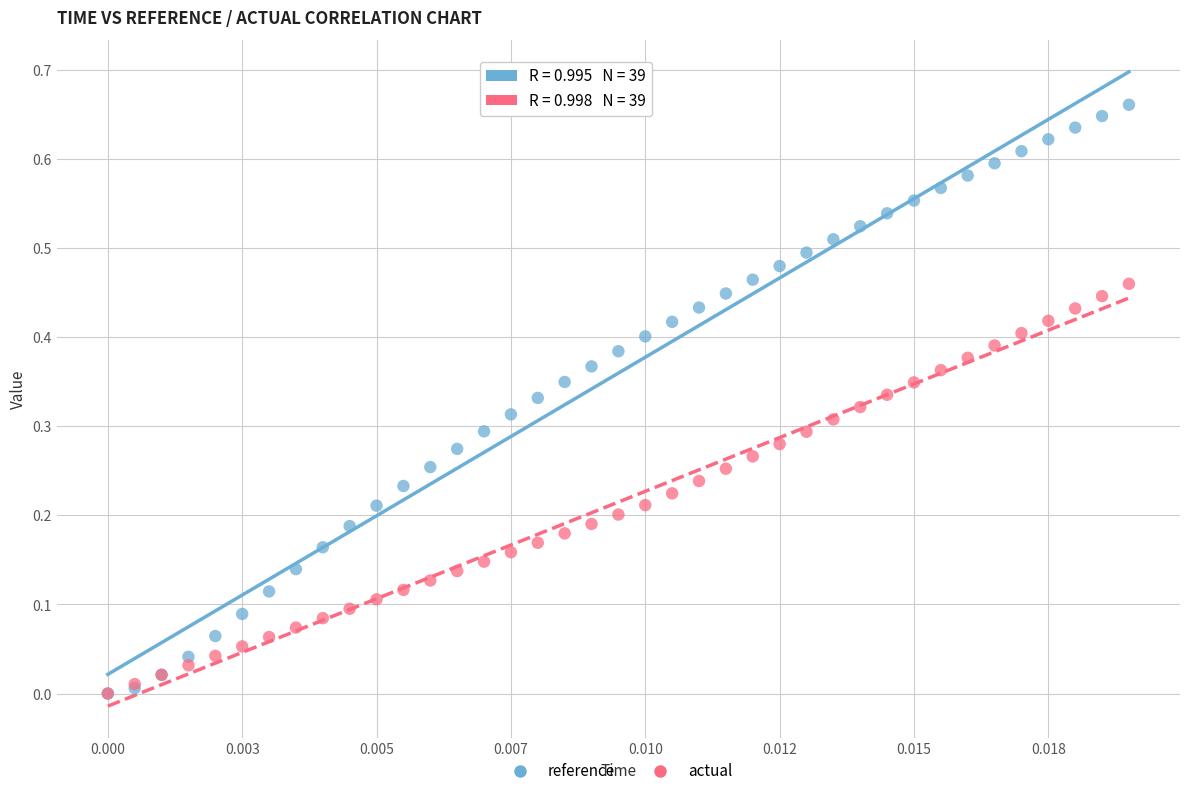

What are all the series names shown in the legend?

reference, actual